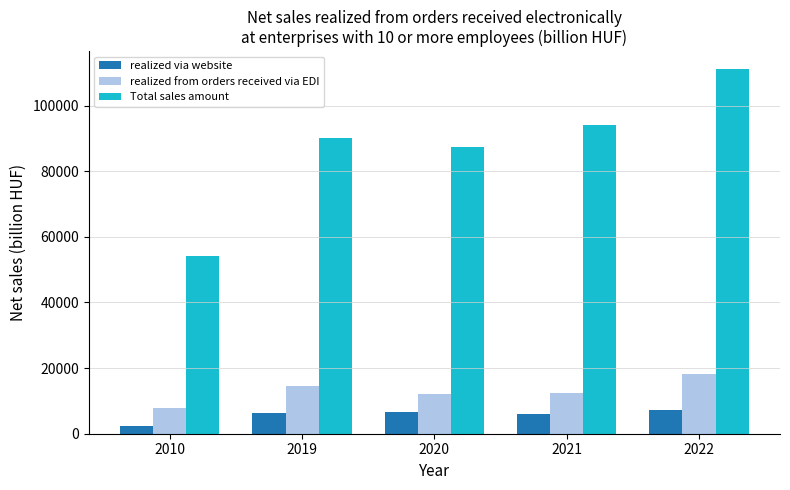

What is the difference between the highest and lowest values at 2019?

83569.9